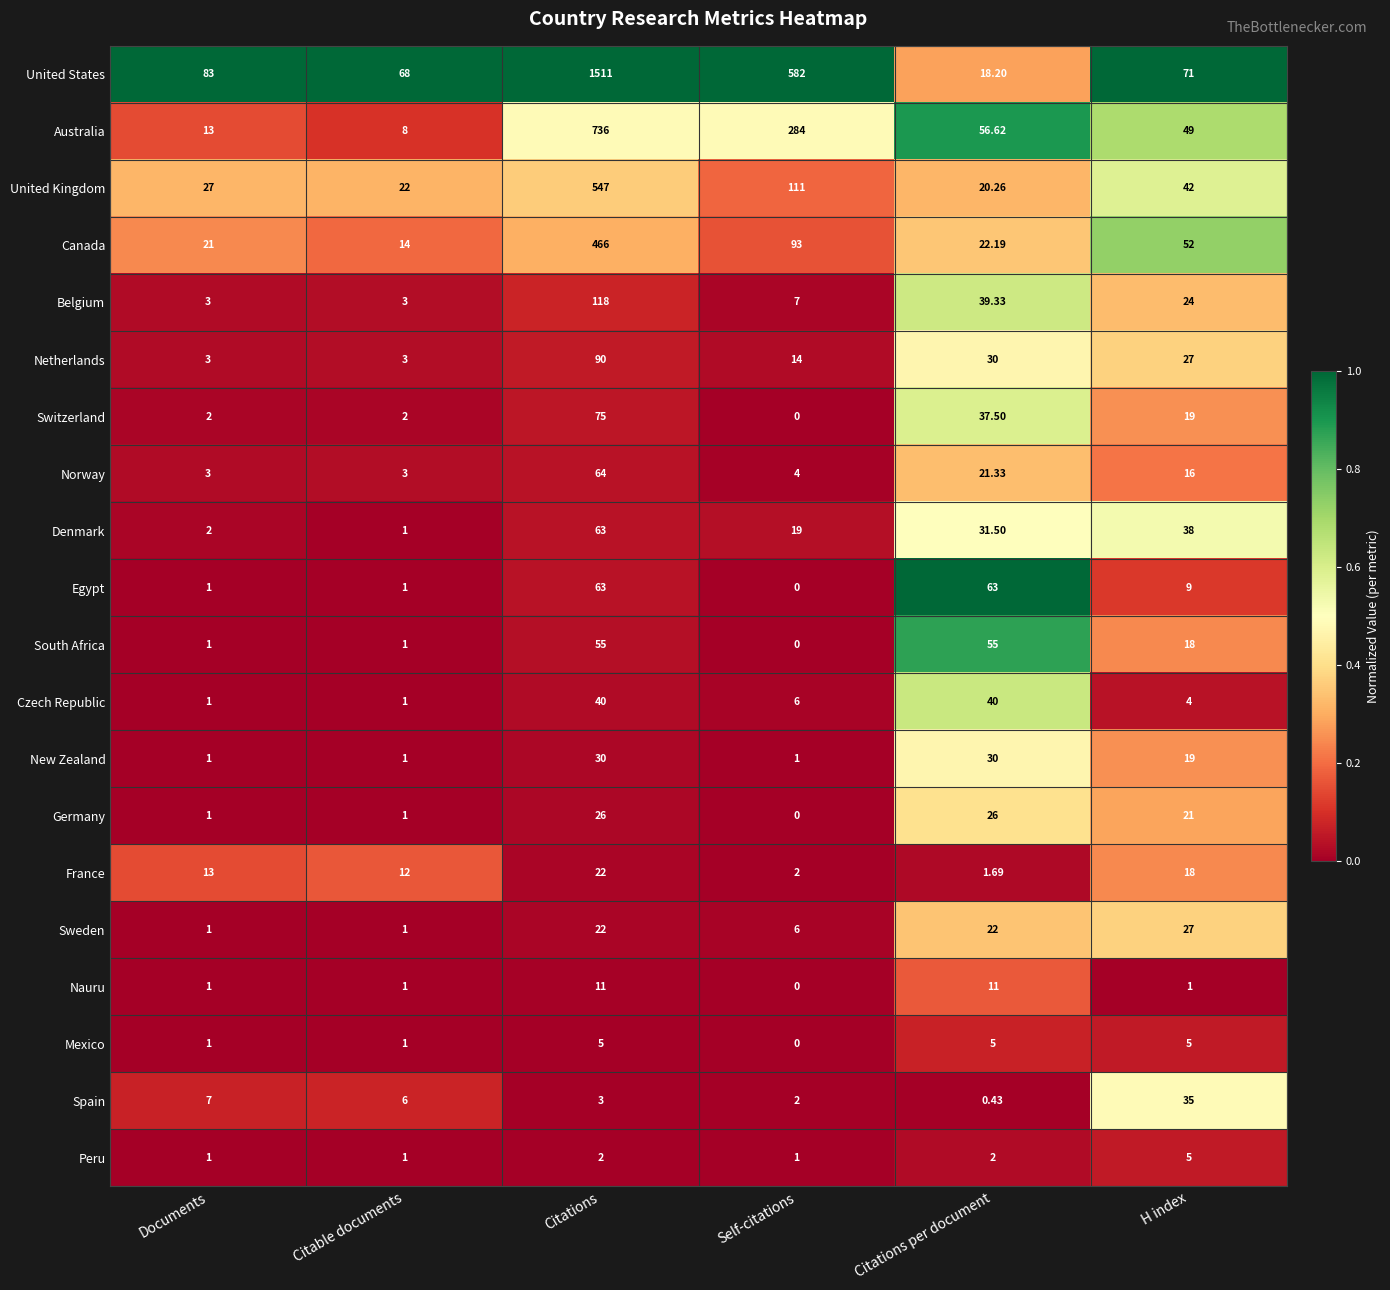

Where is Spain nearest to the value 17?

Documents